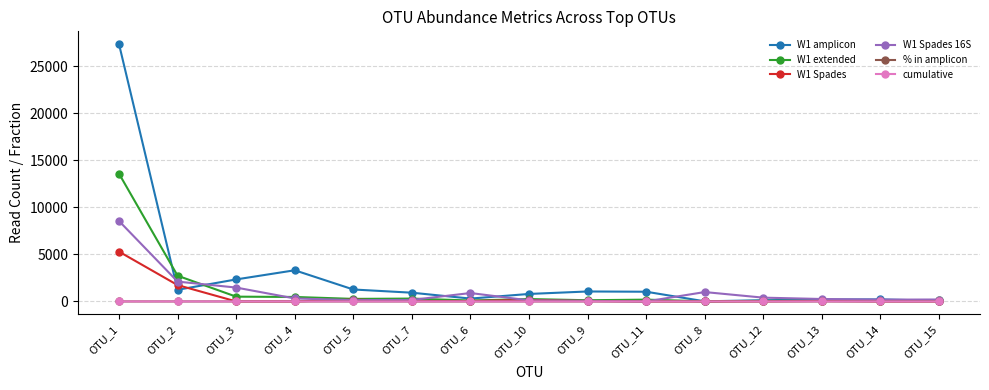

True or false: W1 extended has more than 1 interior local peaks.

True